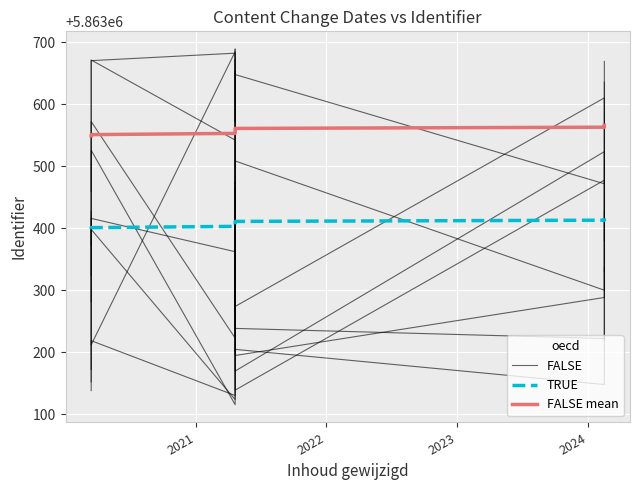

How many distinct data groups are displayed?

3